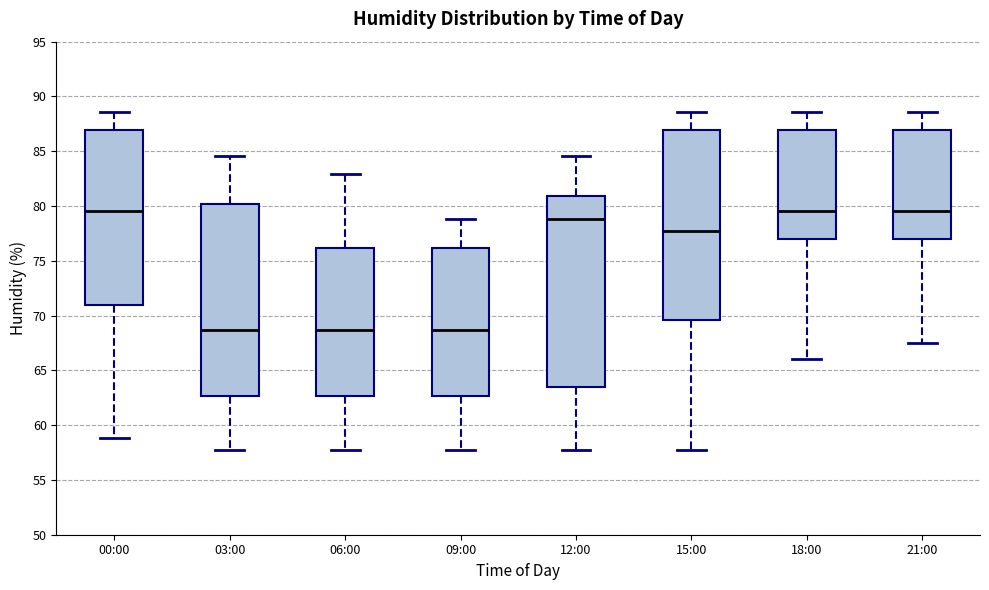

Reading left to right, transcribe this box plot: for each box, give where its median line is, the range the box spans, and where its two whiskers end, as read against the y-axis. The values are not printed on the chart, so give them approximately, as read against the axis.

00:00: median 79.5, box 71.0 to 87.0, whiskers 59.0 to 88.5
03:00: median 68.5, box 62.5 to 80.0, whiskers 57.5 to 84.5
06:00: median 68.5, box 62.5 to 76.0, whiskers 57.5 to 83.0
09:00: median 68.5, box 62.5 to 76.0, whiskers 57.5 to 79.0
12:00: median 79.0, box 63.5 to 81.0, whiskers 57.5 to 84.5
15:00: median 77.5, box 69.5 to 87.0, whiskers 57.5 to 88.5
18:00: median 79.5, box 77.0 to 87.0, whiskers 66.0 to 88.5
21:00: median 79.5, box 77.0 to 87.0, whiskers 67.5 to 88.5